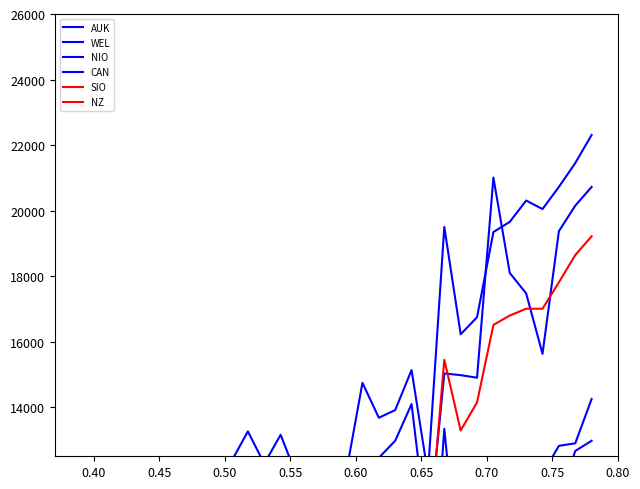

Where is the first local minimum for CAN?

0.40